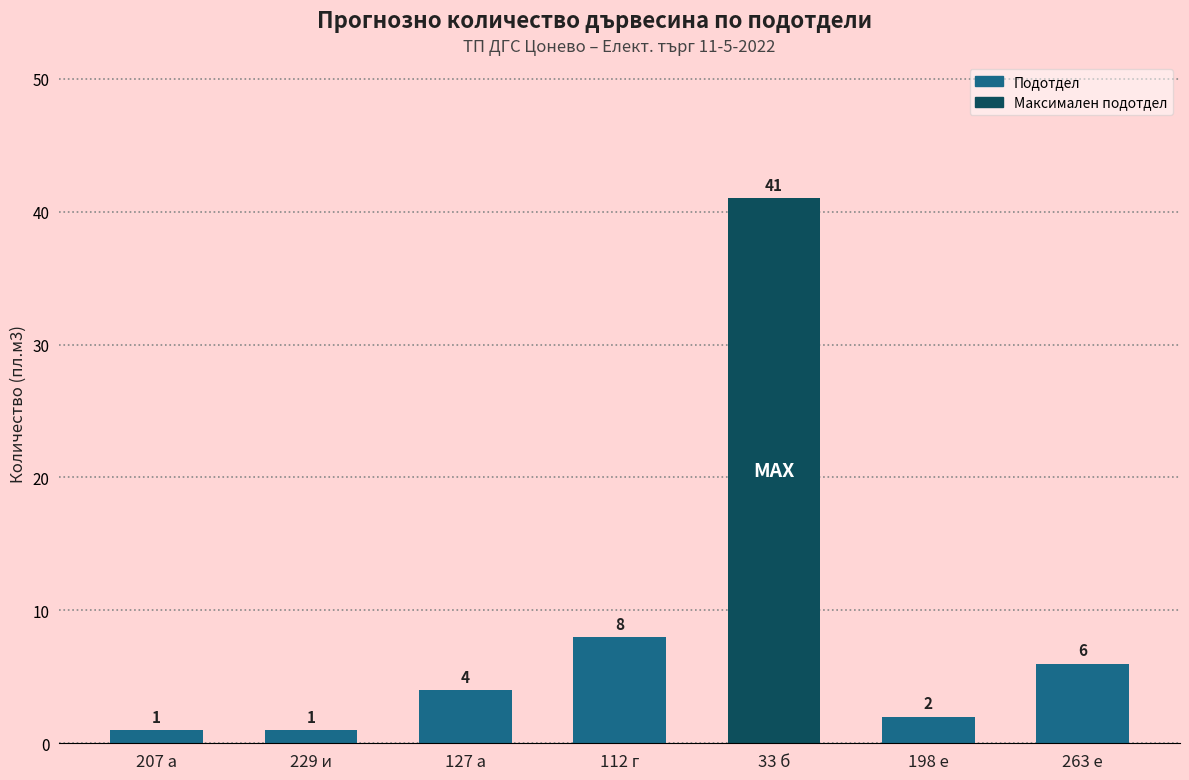

What is the greatest value displayed?

41